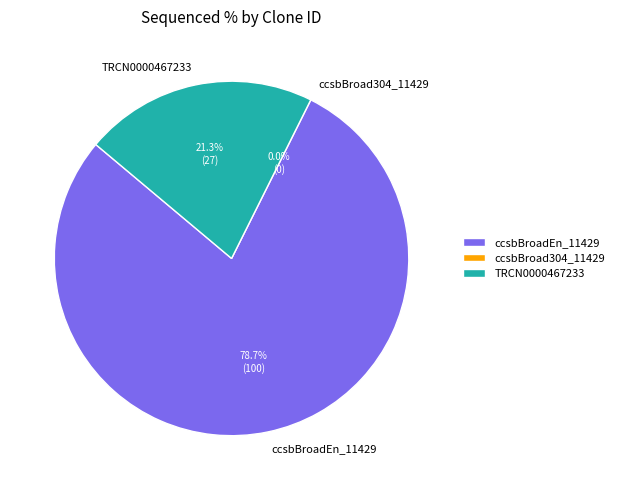

Is it true that ccsbBroad304_11429 is 0% of the pie?

True